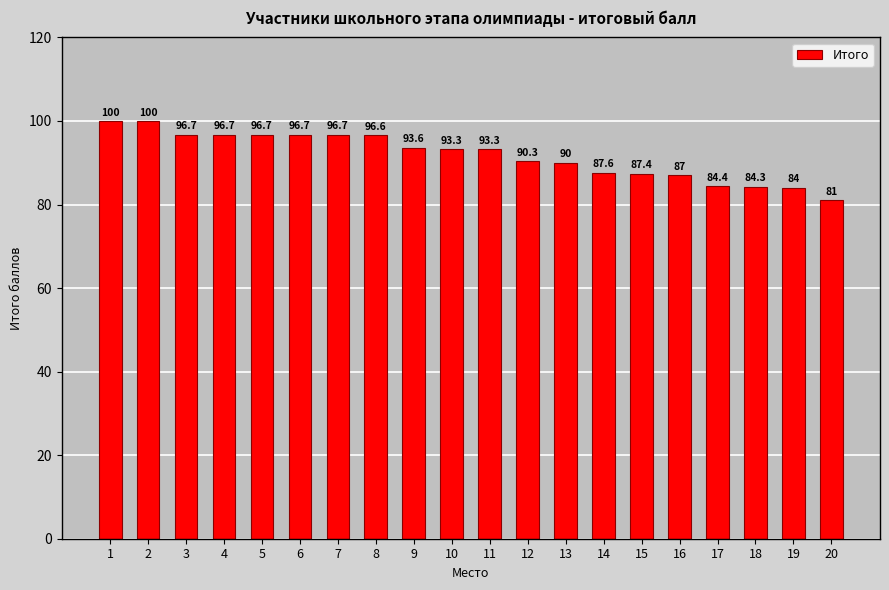

What is the average value?

91.8